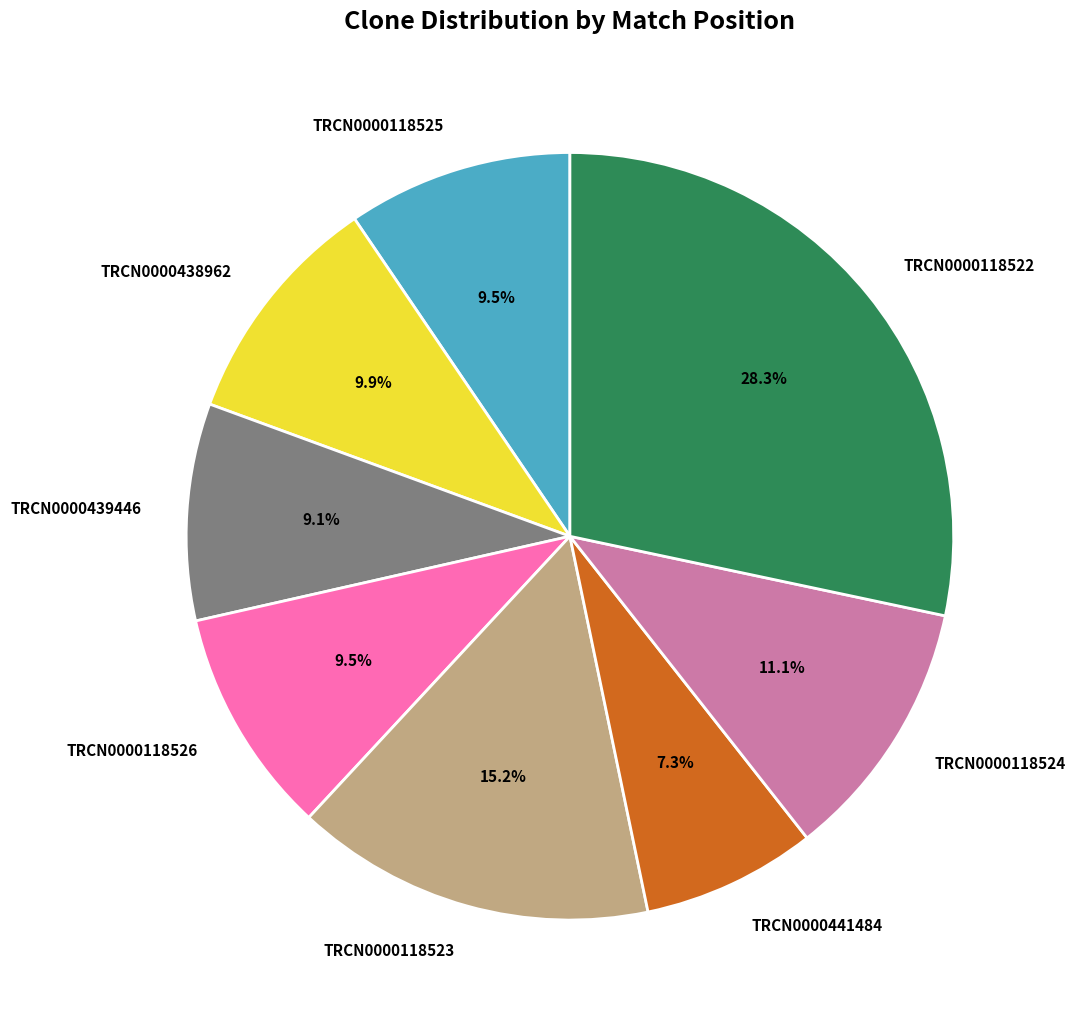

Is it true that TRCN0000439446 is 9% of the pie?

True